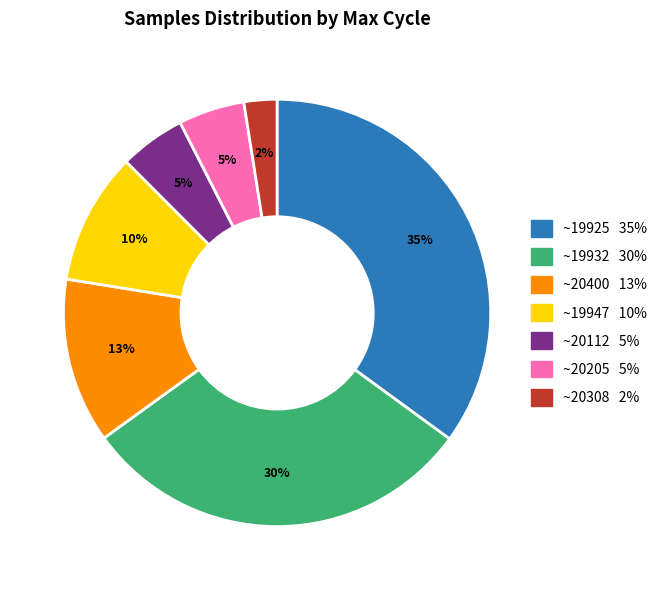

Is there a majority slice in this chart?

No